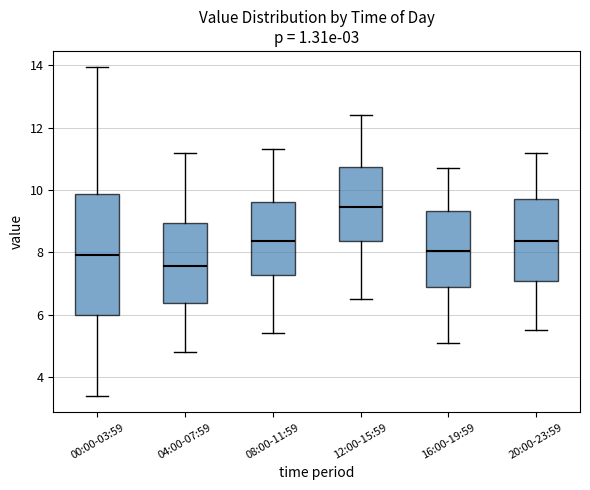

Which box's median line is the highest?

12:00-15:59